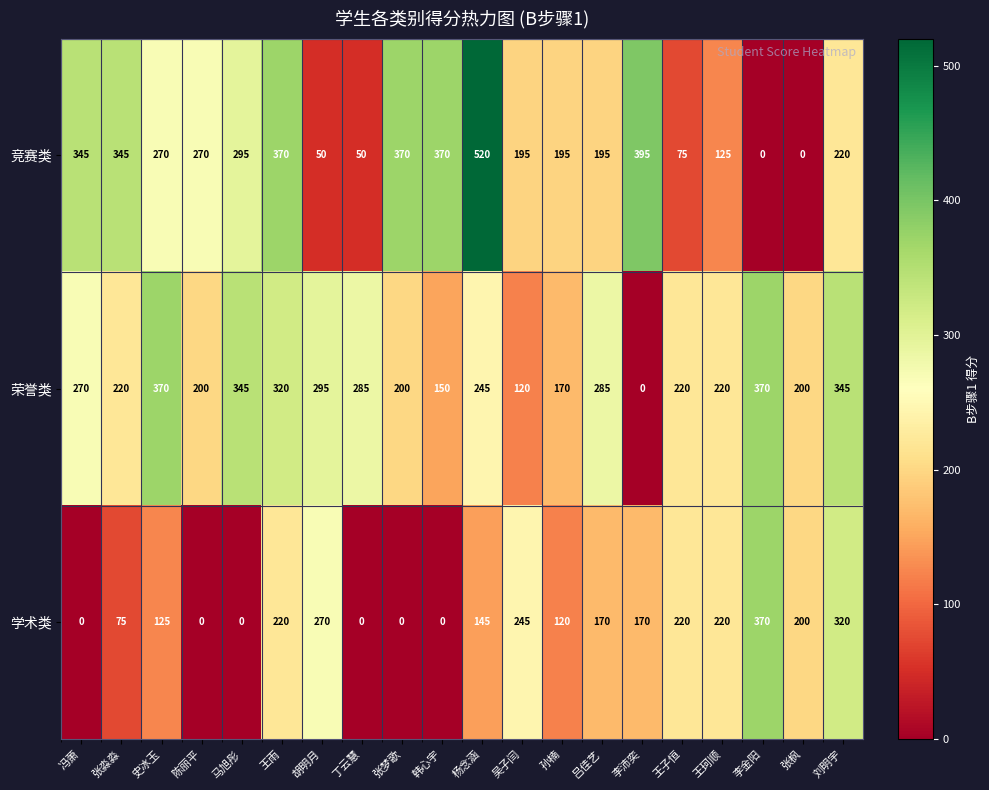

The value of 荣誉类 at 李沛奕 is 120. True or false?

False